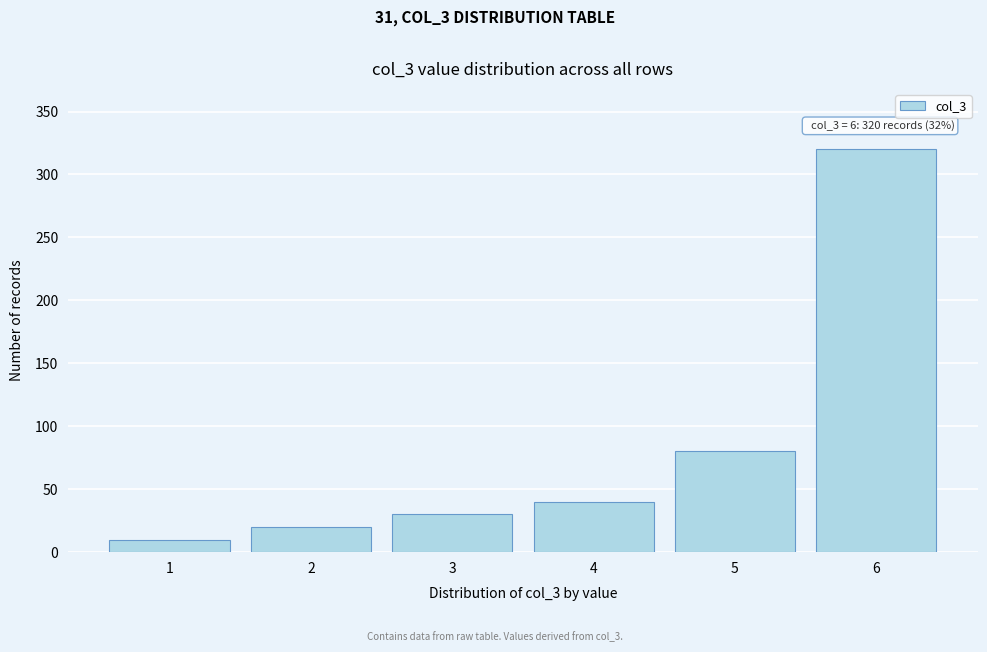

Reading left to right, transcribe all the data shown in this chart.

10	20	30	40	80	320